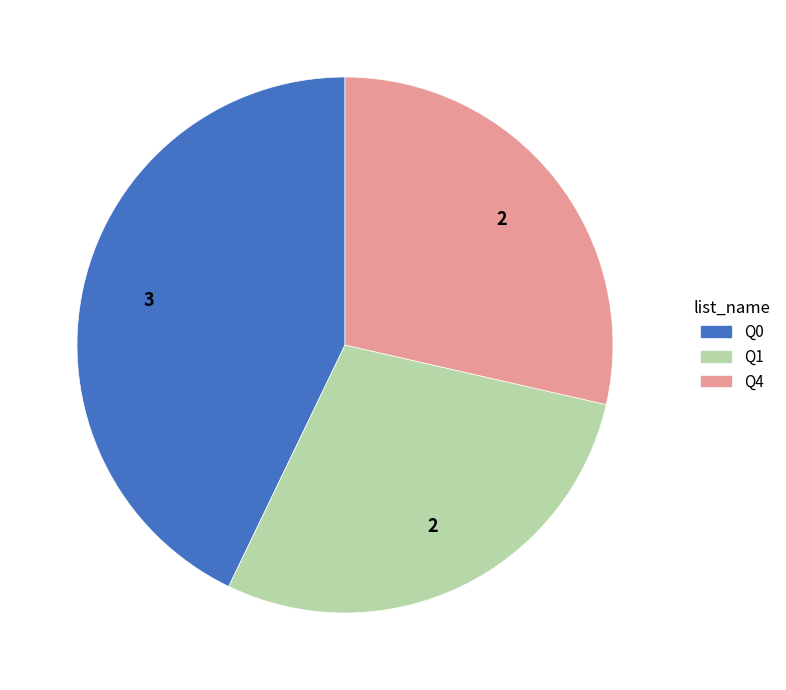

True or false: Q4 accounts for 29% of the total.

True